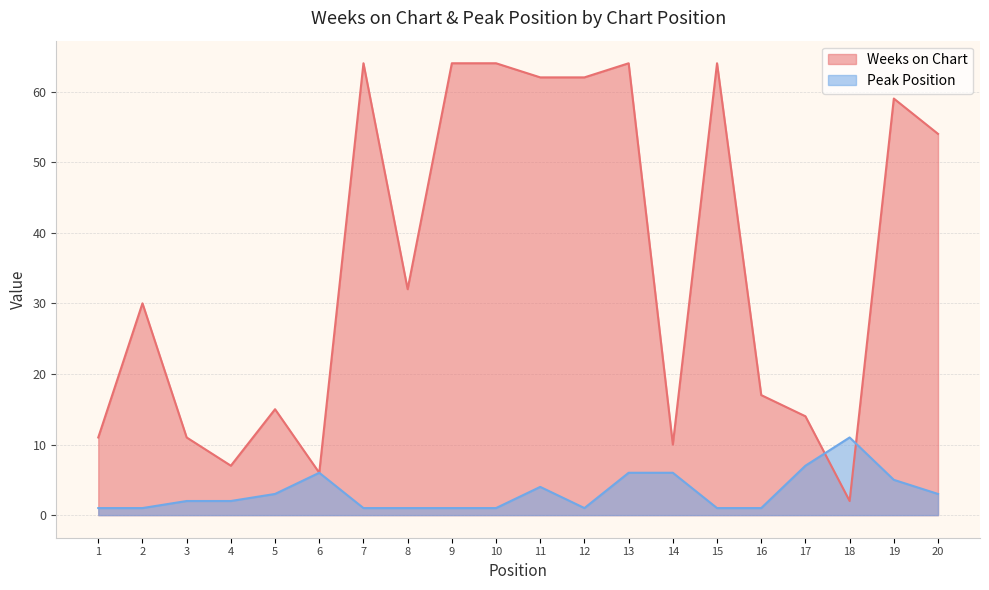

Reading right to left, list all the values displayed in this chart.

Weeks on Chart: 20=54	19=59	18=2	17=14	16=17	15=64	14=10	13=64	12=62	11=62	10=64	9=64	8=32	7=64	6=6	5=15	4=7	3=11	2=30	1=11
Peak Position: 20=3	19=5	18=11	17=7	16=1	15=1	14=6	13=6	12=1	11=4	10=1	9=1	8=1	7=1	6=6	5=3	4=2	3=2	2=1	1=1